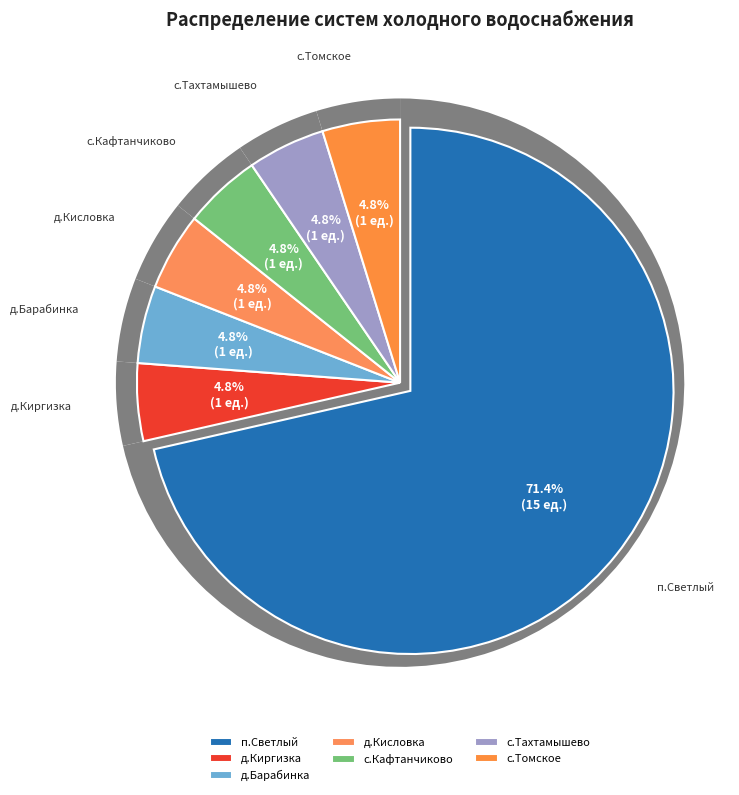

Is there a majority slice in this chart?

Yes